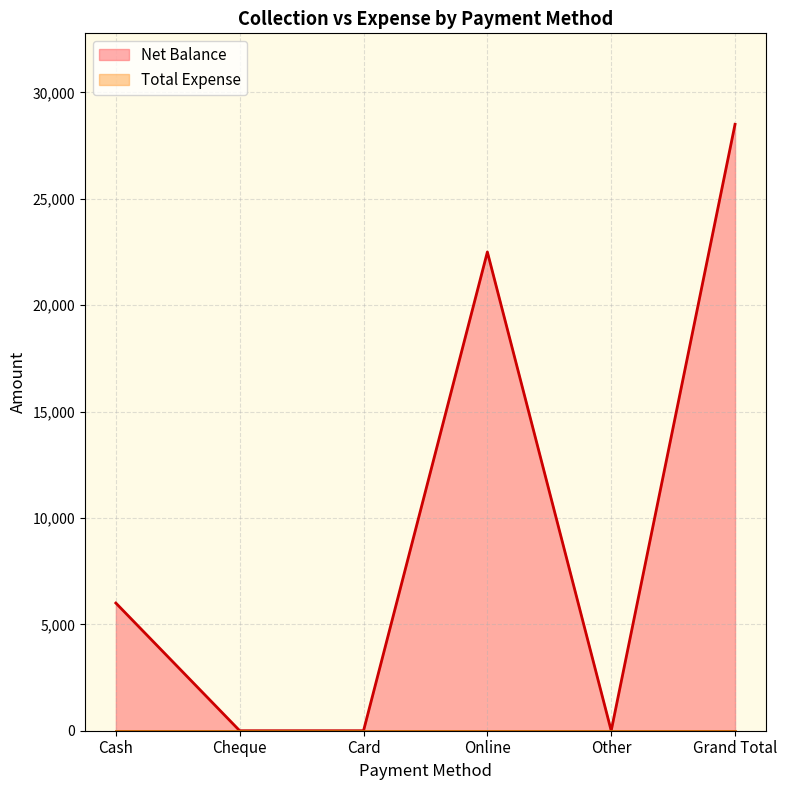

Which has a higher value, Card or Online?

Online